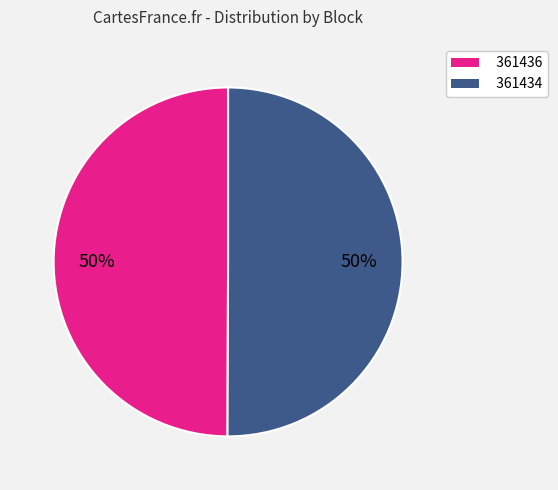

Is it true that 361436 is 60% of the pie?

False